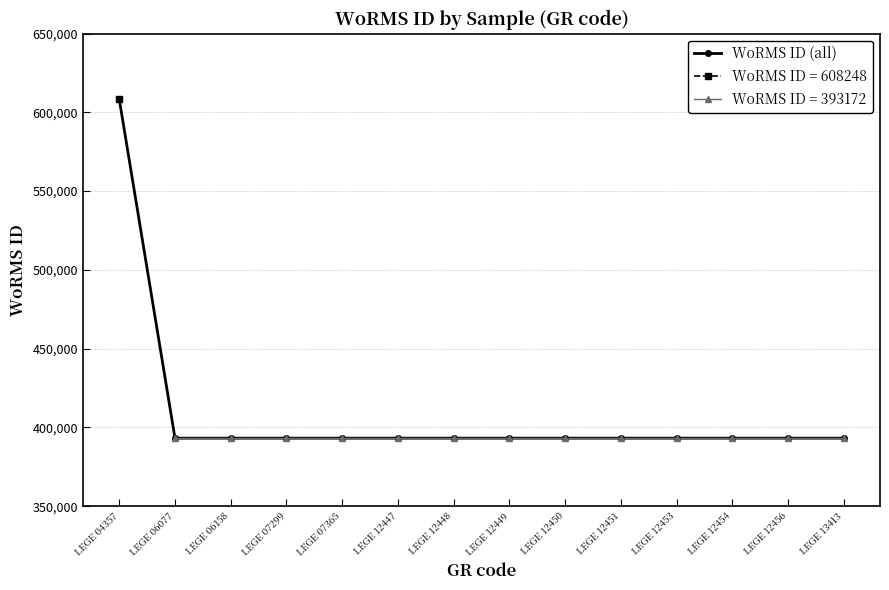

How many lines are shown in the chart?

1